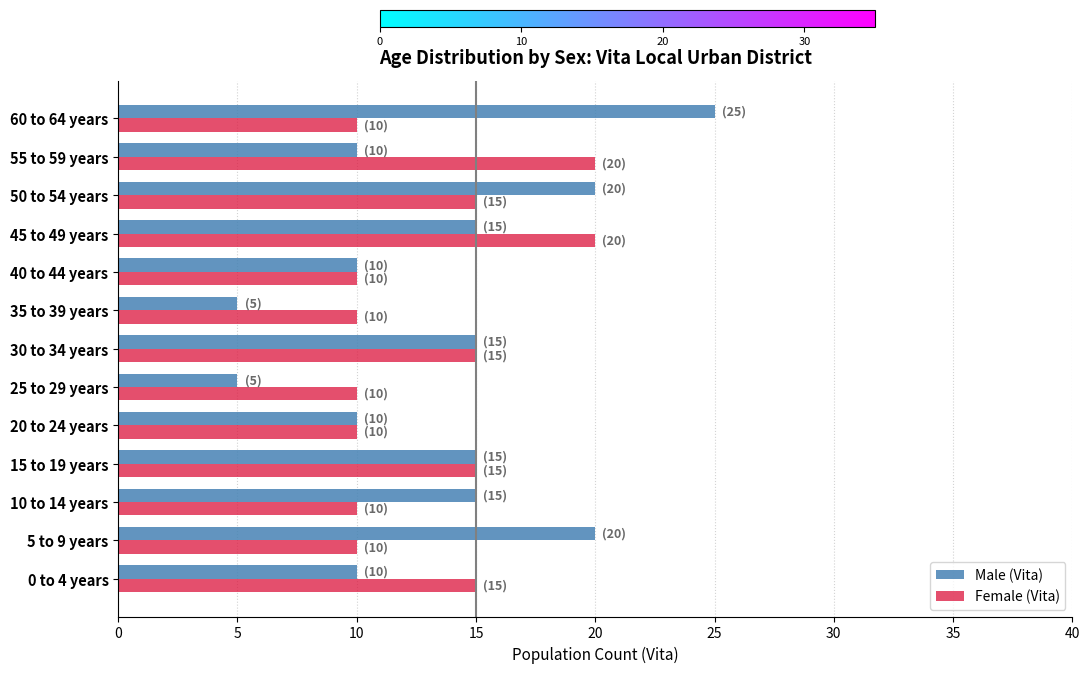

What is the total value across all series at 50 to 54 years?

35